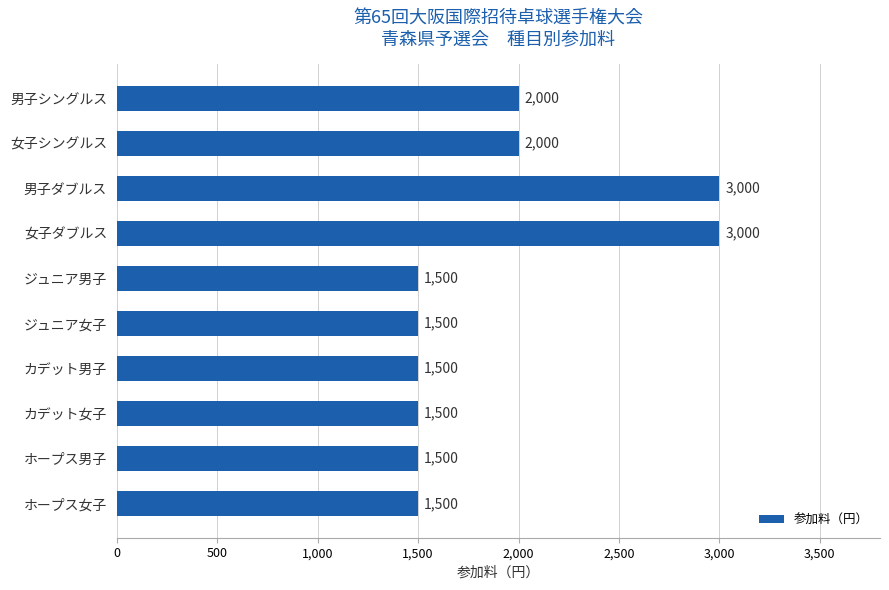

What is the minimum value shown in the chart?

1500